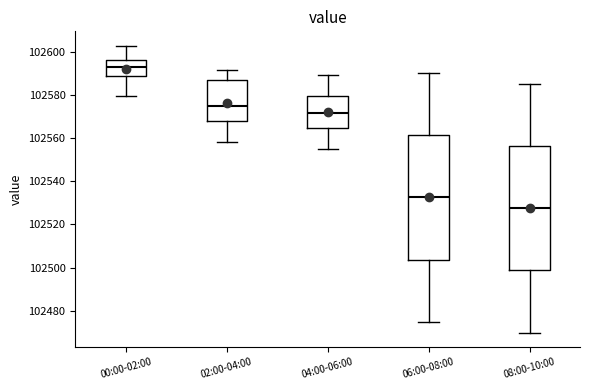

Reading left to right, read every box against the y-axis: the position of its median line, the range the box covers, and the ends of its whiskers. The values are not printed on the chart, so give them approximately, as read against the axis.

00:00-02:00: median 102592, box 102588 to 102596, whiskers 102580 to 102602
02:00-04:00: median 102574, box 102568 to 102586, whiskers 102558 to 102592
04:00-06:00: median 102572, box 102564 to 102580, whiskers 102556 to 102590
06:00-08:00: median 102532, box 102504 to 102562, whiskers 102476 to 102590
08:00-10:00: median 102528, box 102498 to 102556, whiskers 102470 to 102586